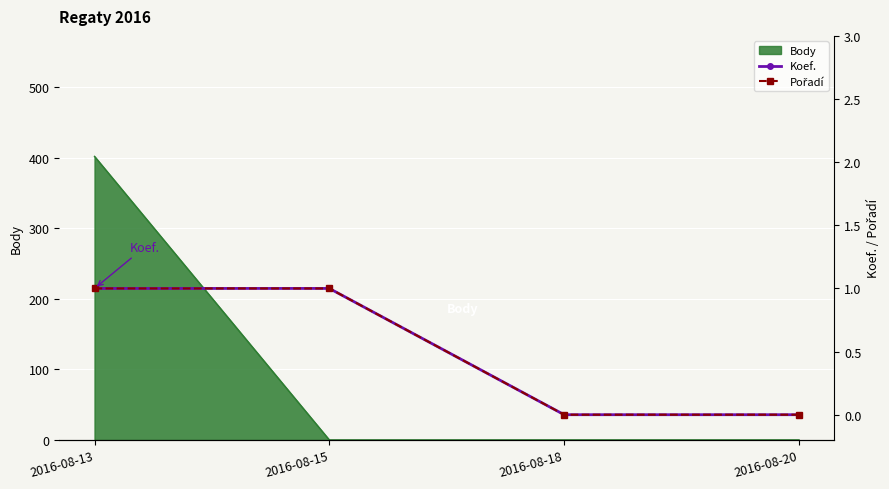

The value of Koef. at 2016-08-18 is -1. True or false?

False